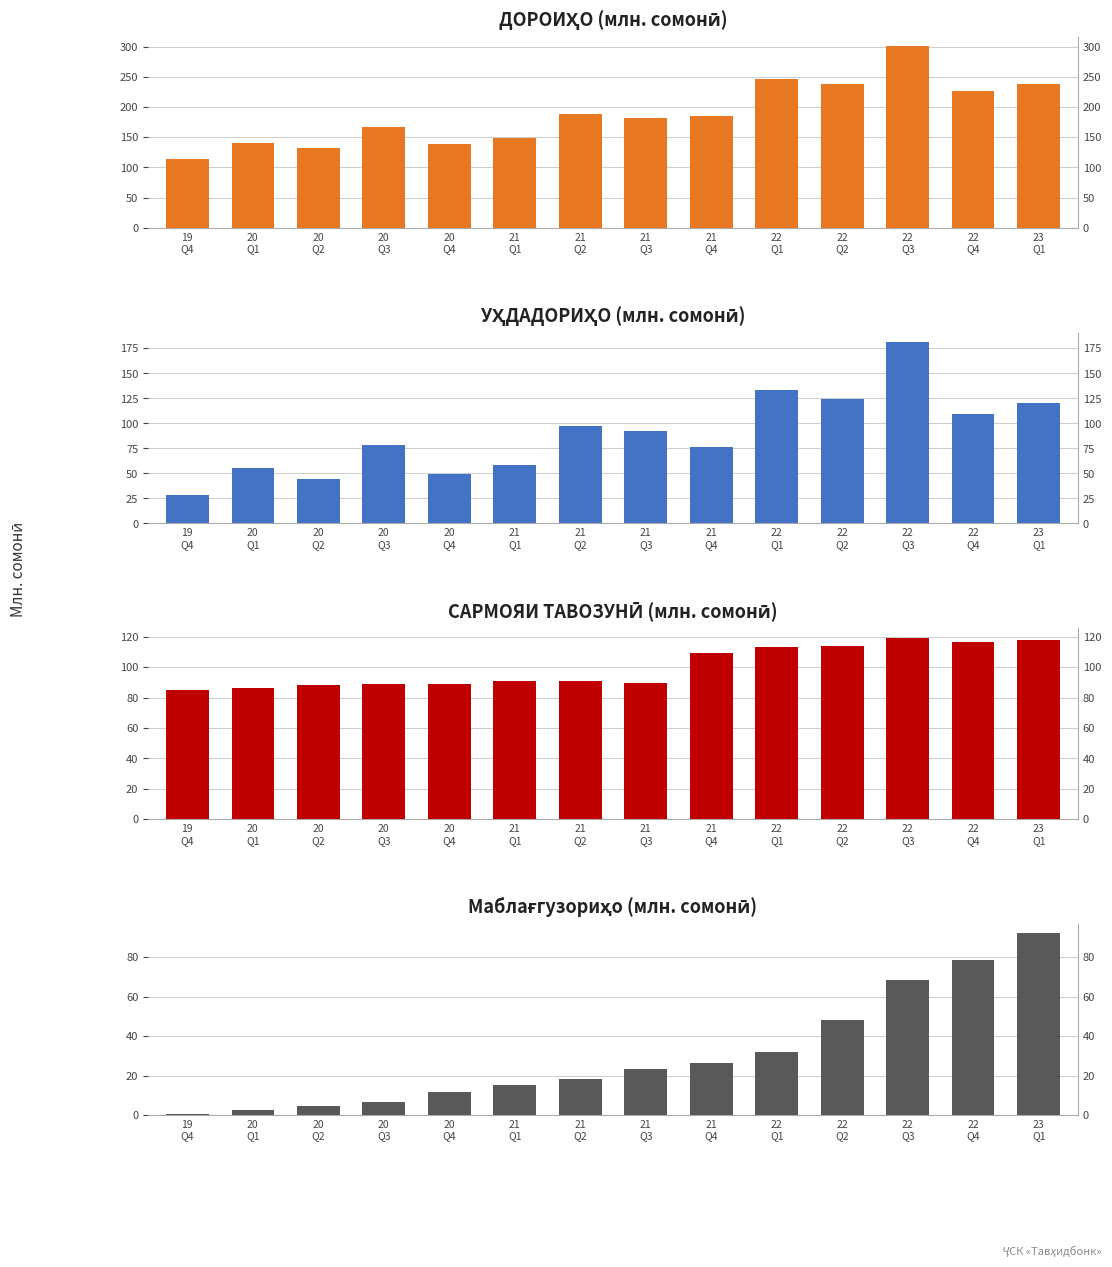

Where is САРМОЯИ ТАВОЗУНӢ nearest to the value 102?

21
Q4